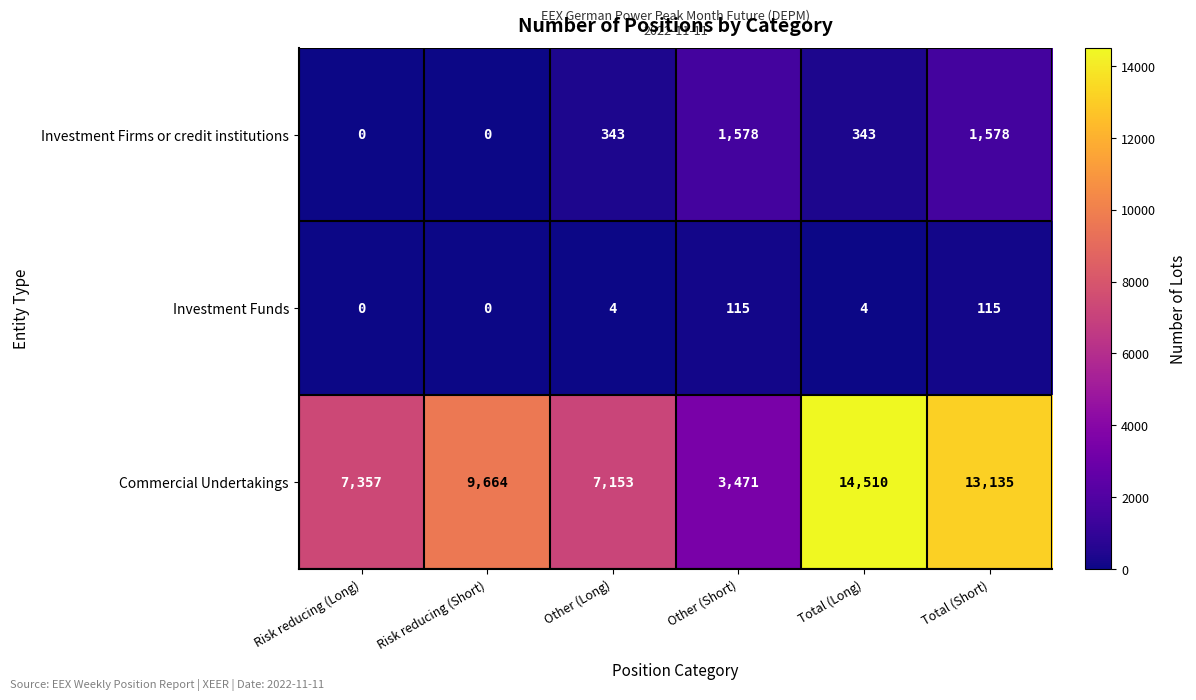

What value does the Investment Firms or credit institutions series have at Other (Long)?

343